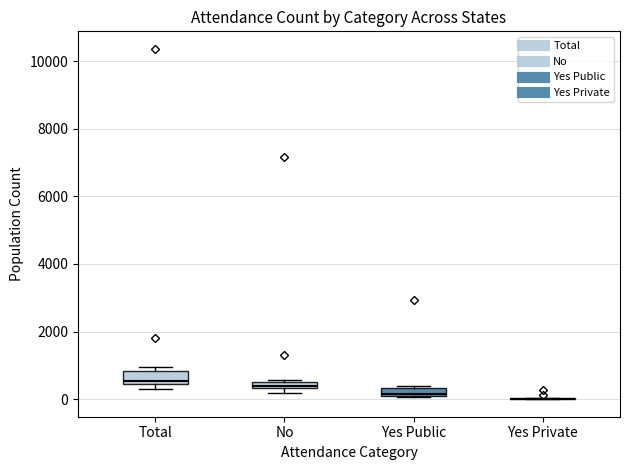

Where does the median line of the box for Total sit on the y-axis? The values are not printed on the chart, so give them approximately, as read against the axis.

600